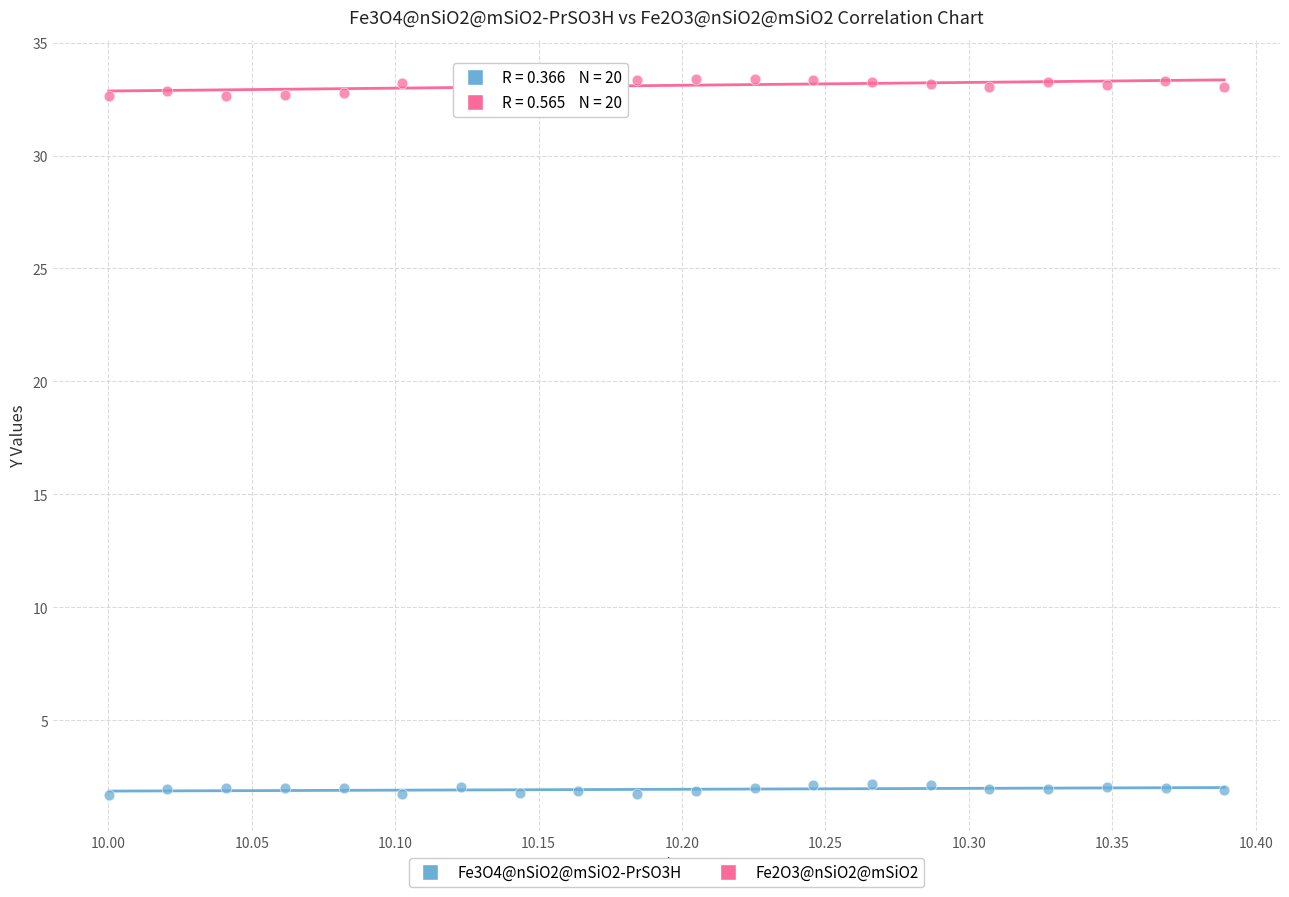

Which series contains the highest Y value?

Fe2O3@nSiO2@mSiO2